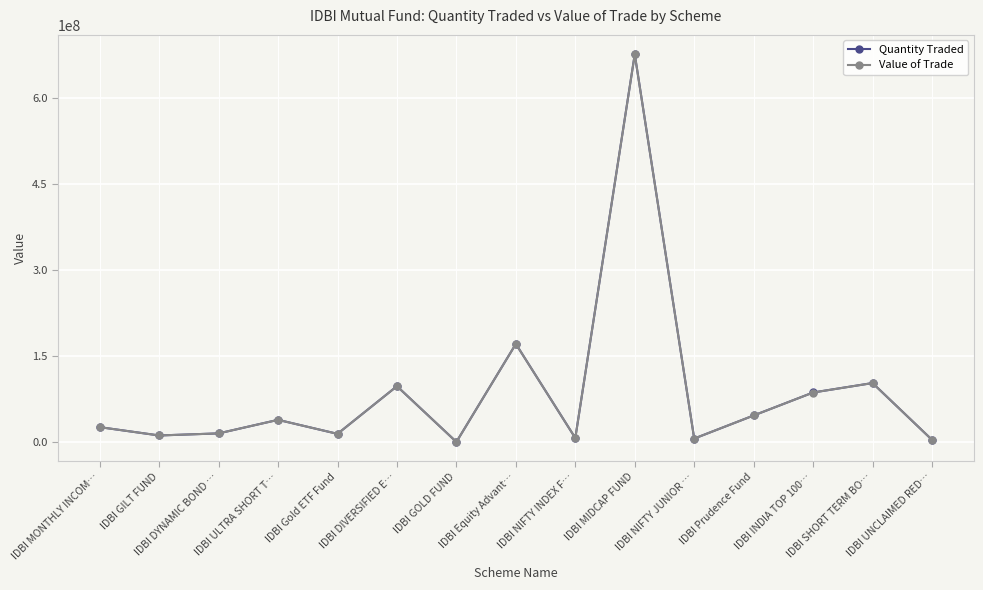

What position from the right is IDBI ULTRA SHORT T…?

12